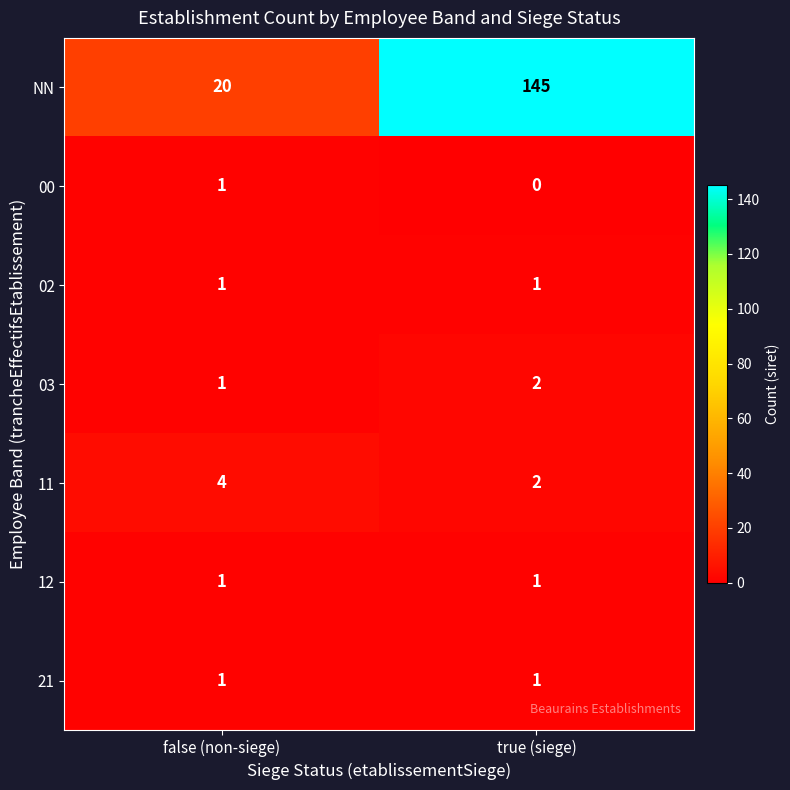

Reading right to left, transcribe all the data shown in this chart.

NN: 145	20
00: 0	1
02: 1	1
03: 2	1
11: 2	4
12: 1	1
21: 1	1